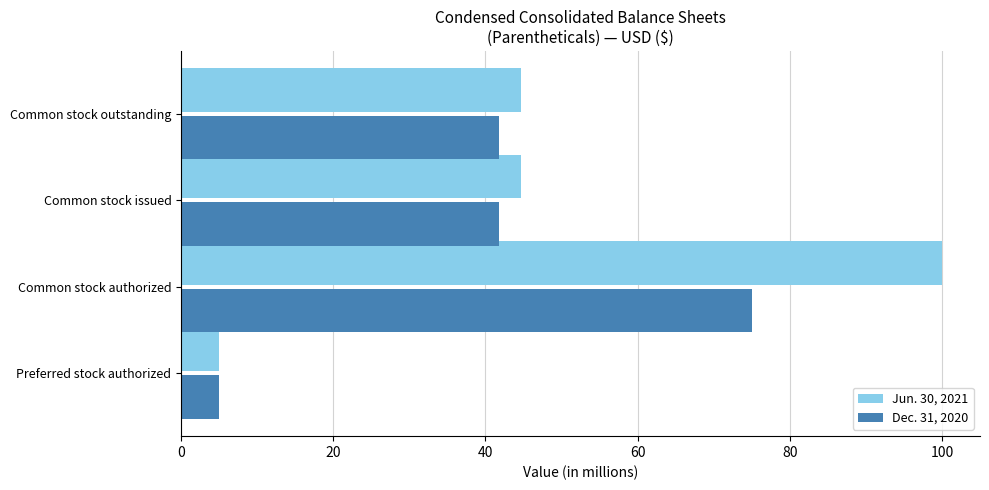

What is the total value across all series at Common stock outstanding?

86.4